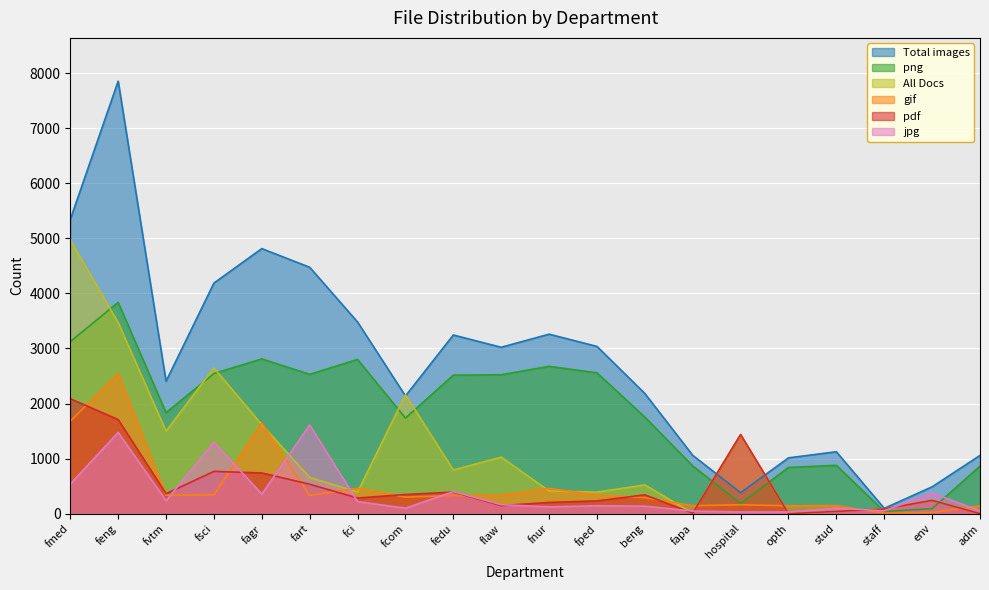

True or false: All Docs and pdf intersect in this chart.

False